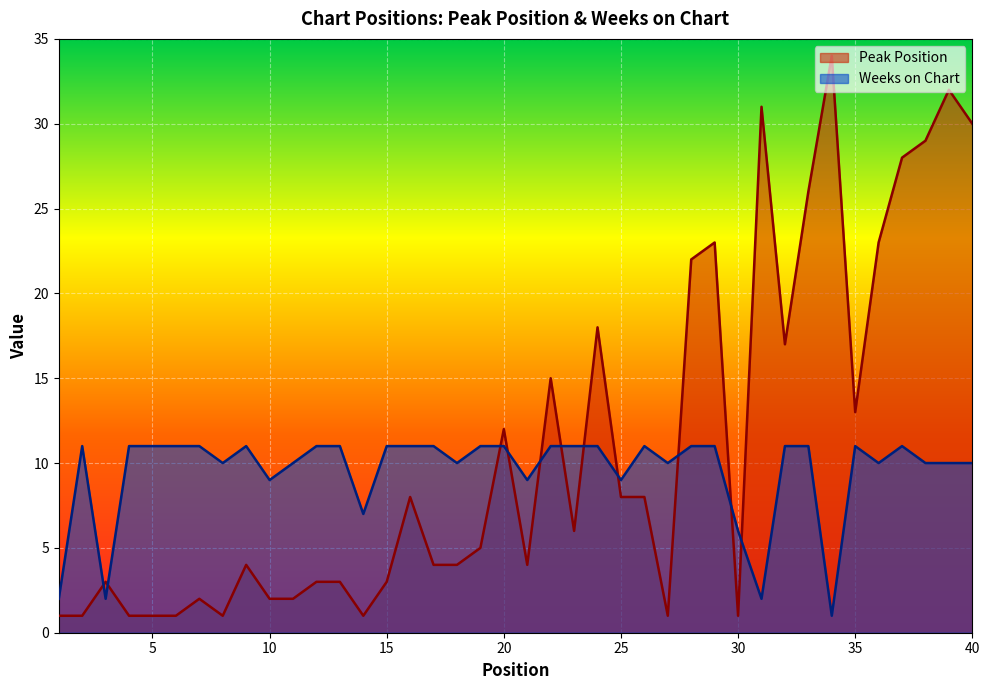

What is the sum of the Weeks on Chart values at 25 and 17?

20